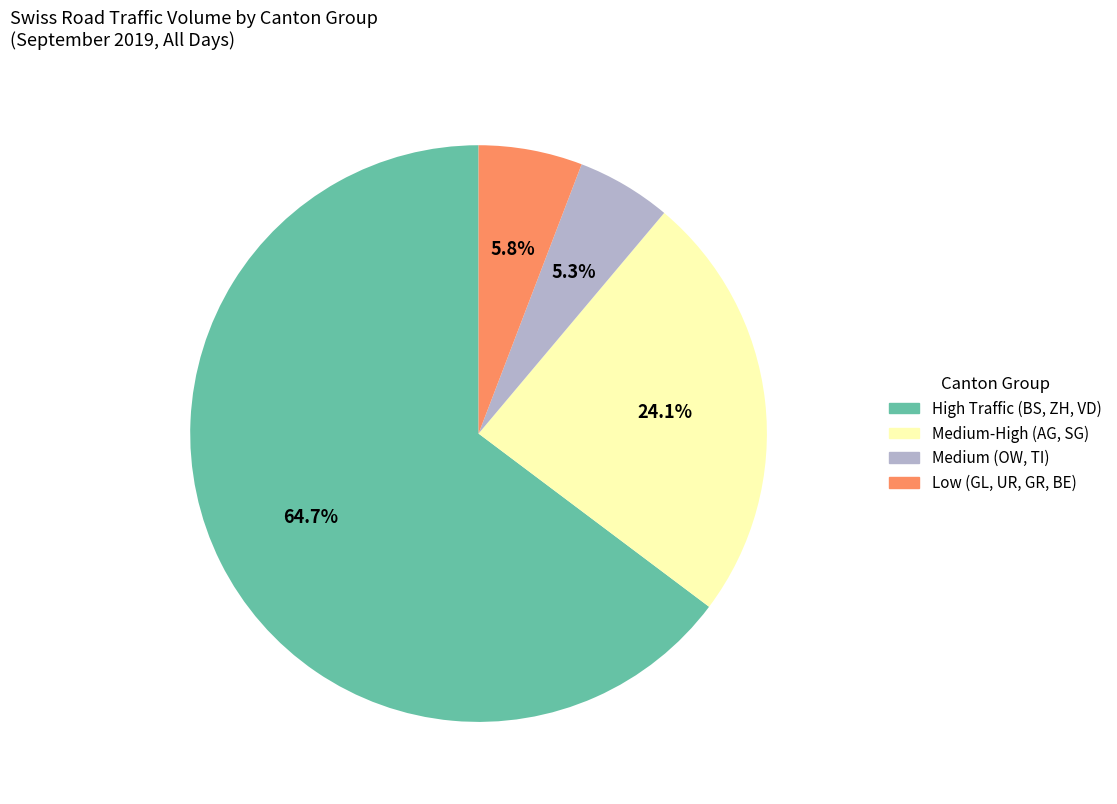

Which has a higher value, Low (GL, UR, GR, BE) or Medium (OW, TI)?

Low (GL, UR, GR, BE)